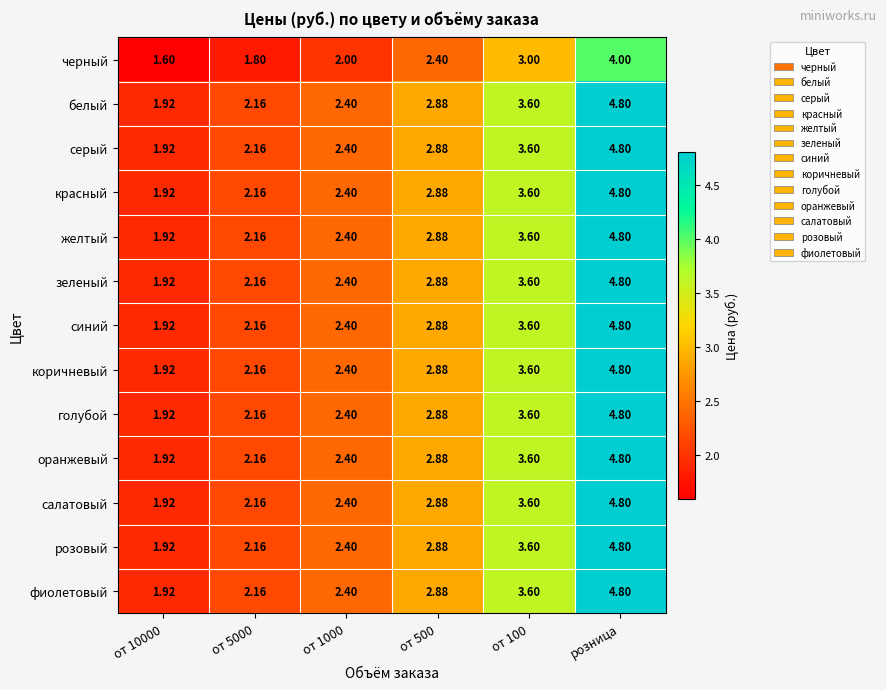

Is the value of красный at от 500 greater than the value of желтый at от 5000?

Yes